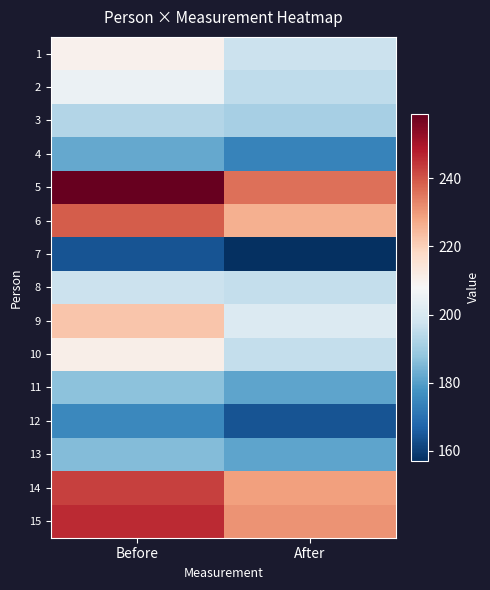

Between Before and After, which is larger?

Before